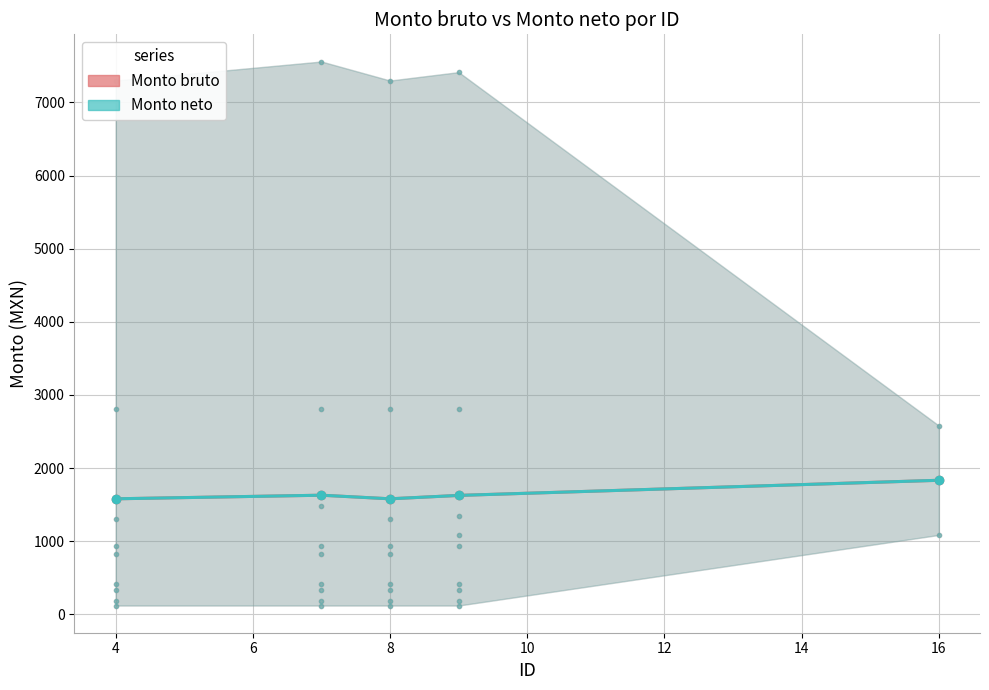

What is the value of the Monto neto point at the 5th from the left?

1834.0